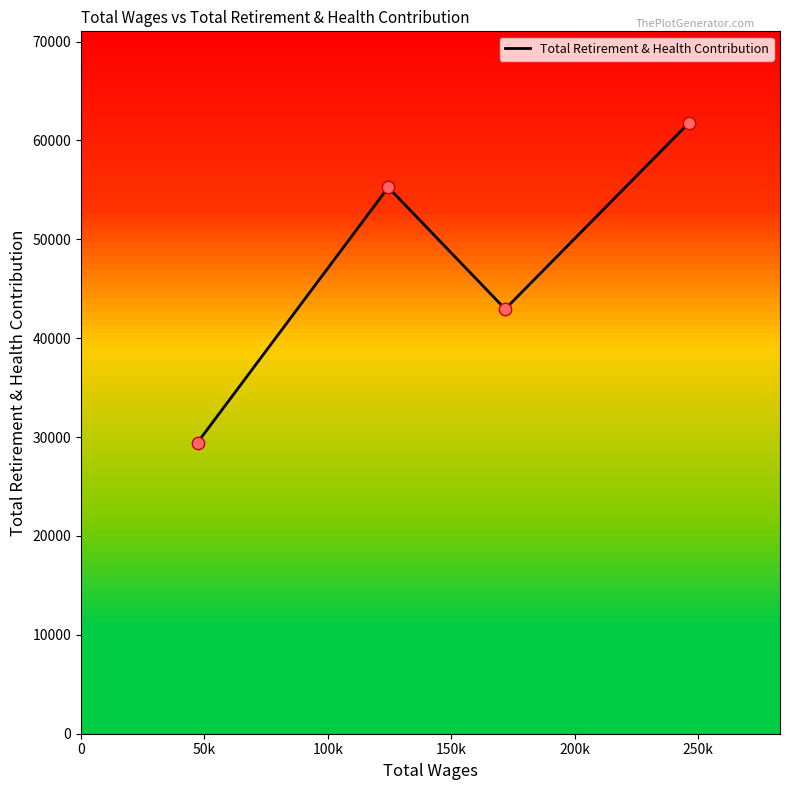

How many interior local valleys (lower than both neighbors) does the data have?

1